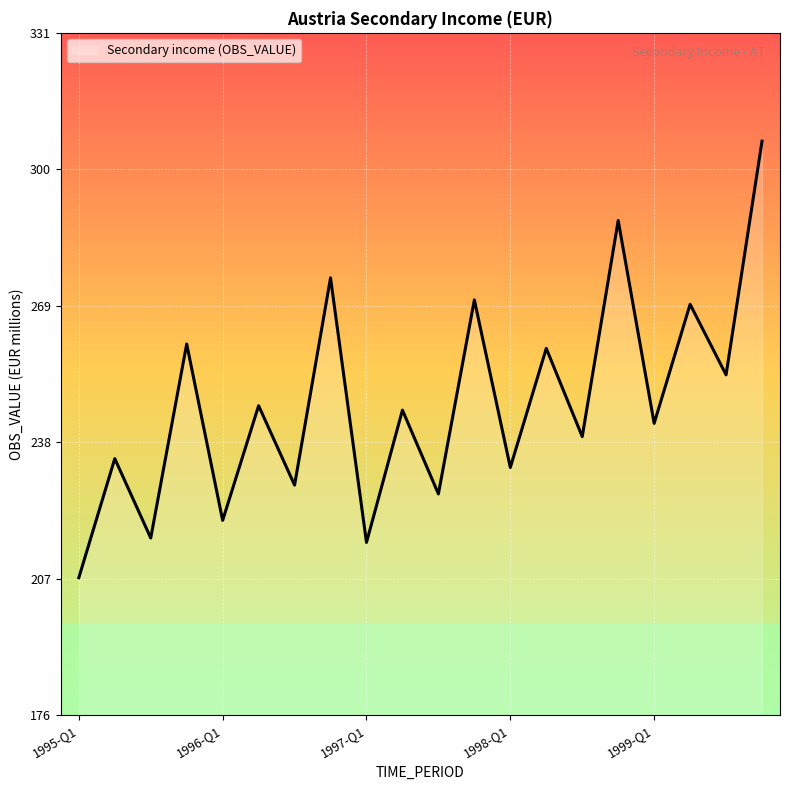

What is the difference between the maximum and minimum values?

99